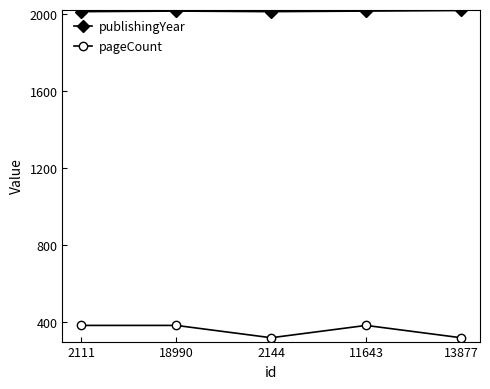

What is the average value of the pageCount series?

358